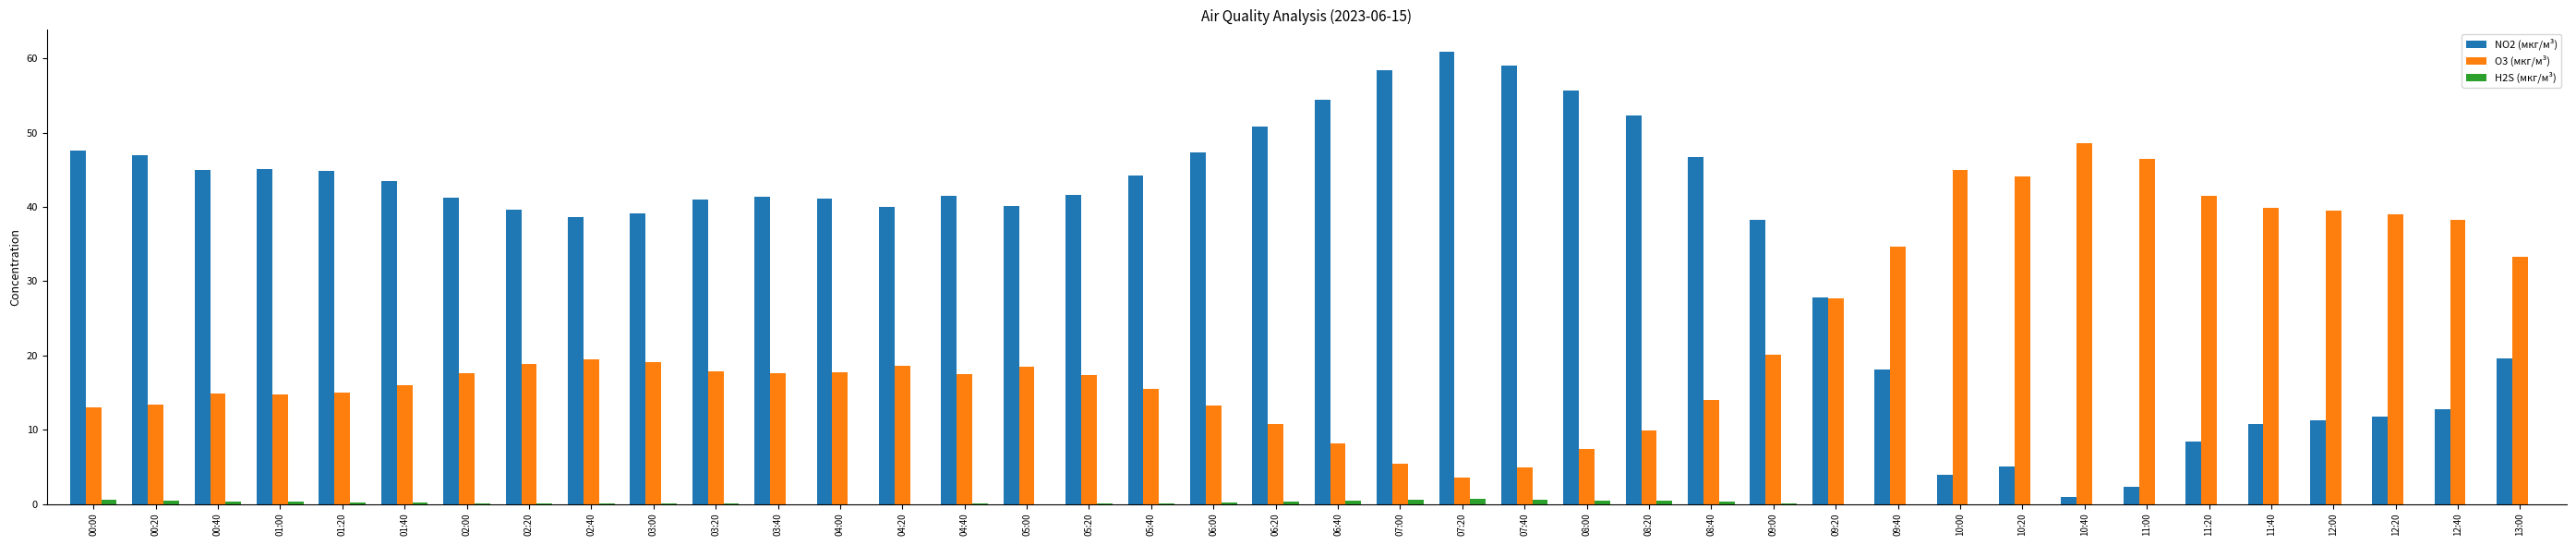

Does the chart contain stacked bars?

No